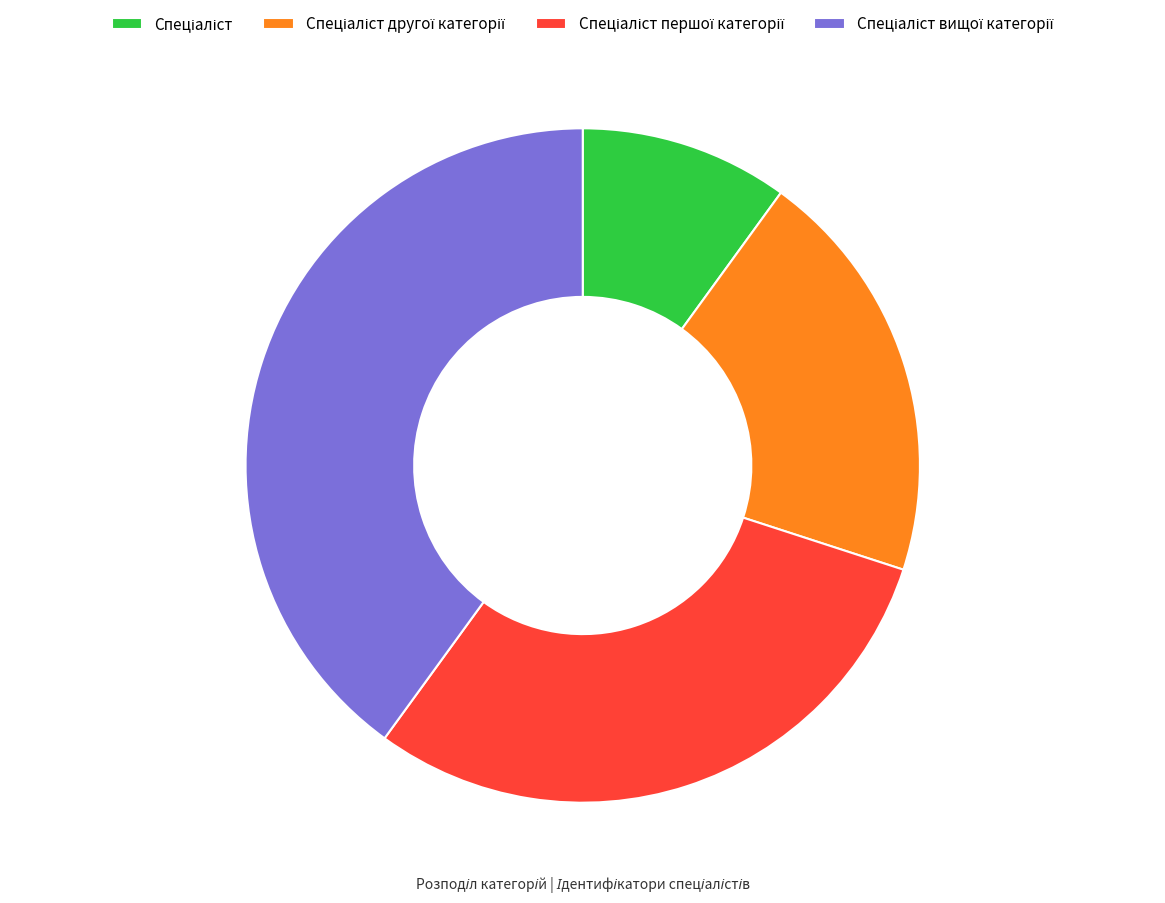

Is there any slice that represents more than half of the pie?

No